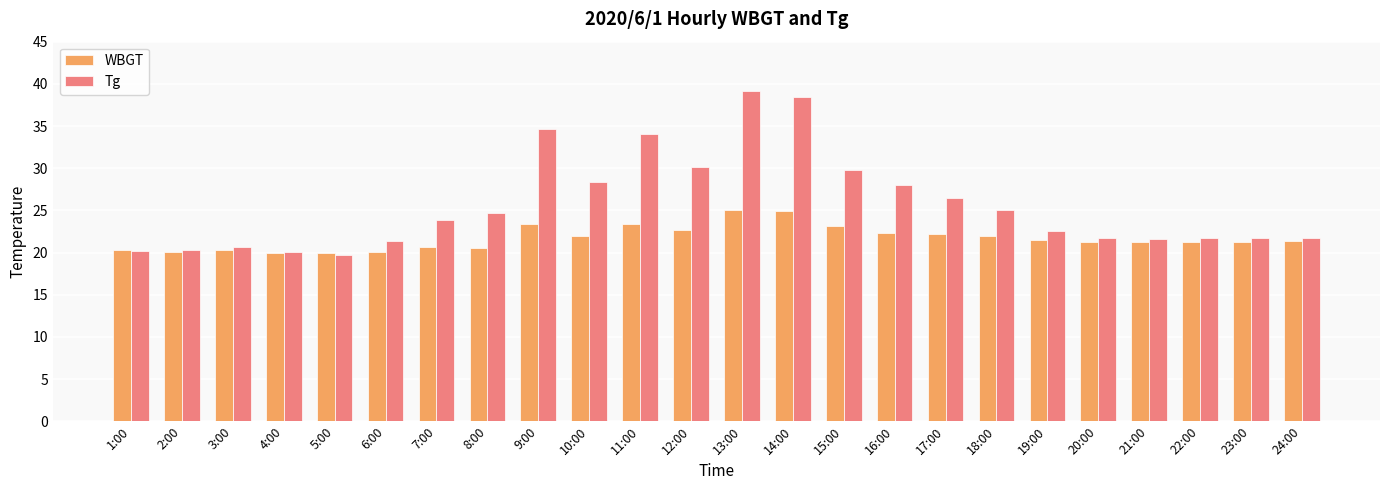

How many values in the Tg series are below 23?

12